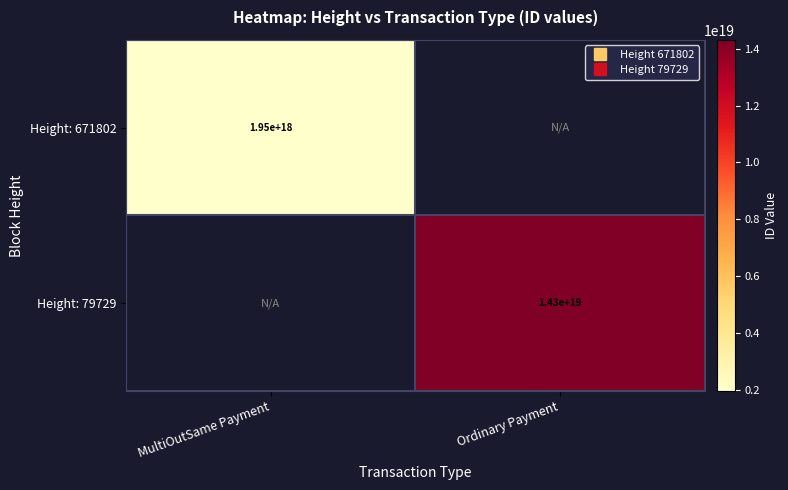

At how many categories does at least one series exceed 12993313847462023168?

1